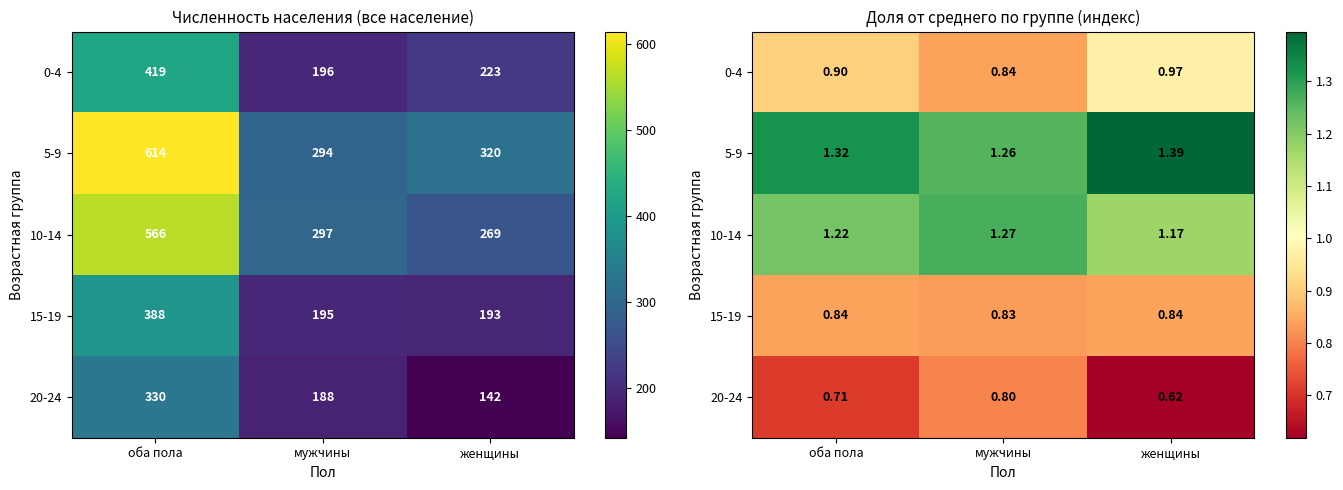

The value of 5-9 at мужчины is 0.8. True or false?

False